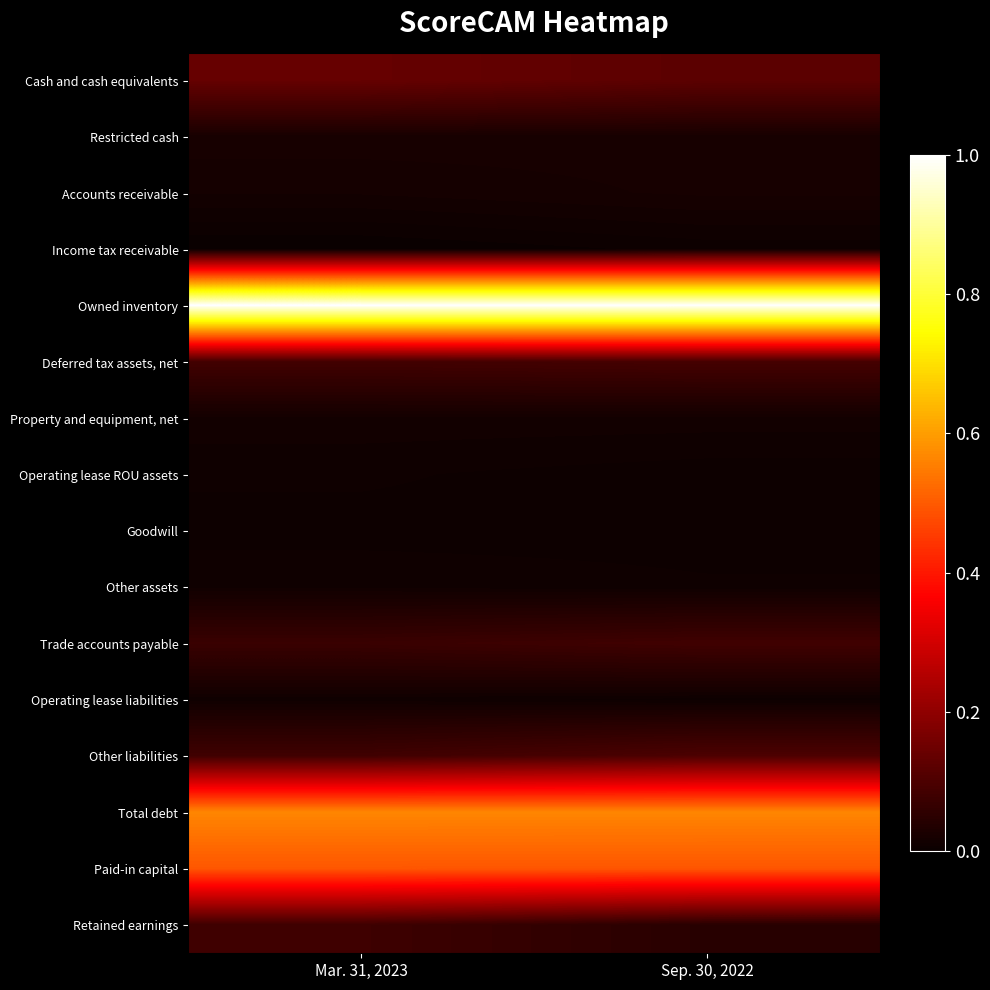

Which category has the highest value across all series?

Mar. 31, 2023